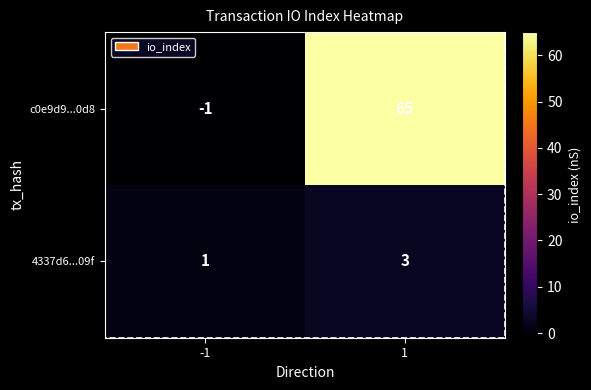

Which category has the highest value across all series?

1